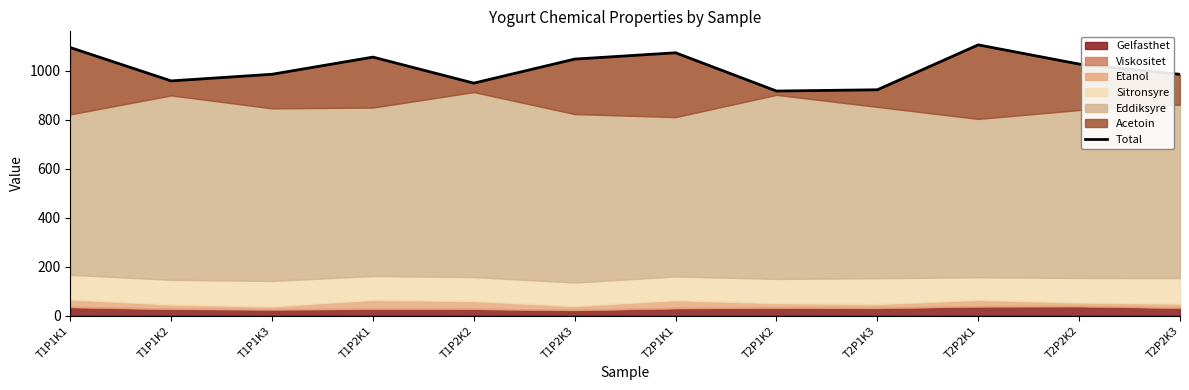

At which label is the value closest to 1010?

T2P2K2